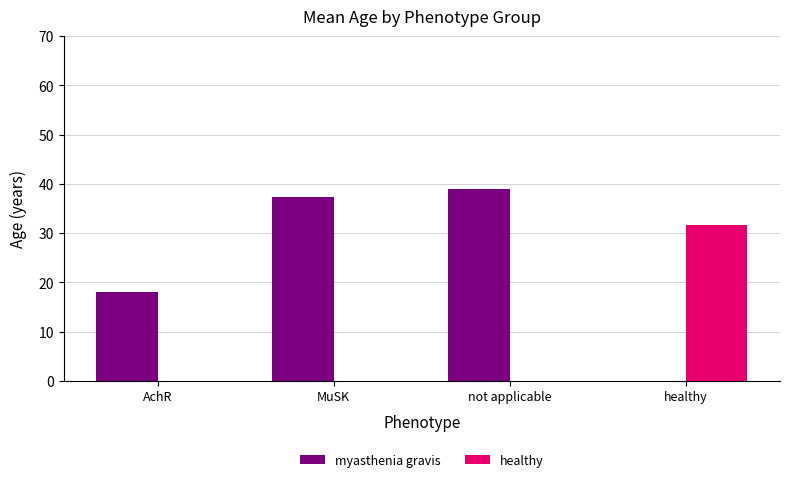

At which category is the sum across all series the highest?

not applicable